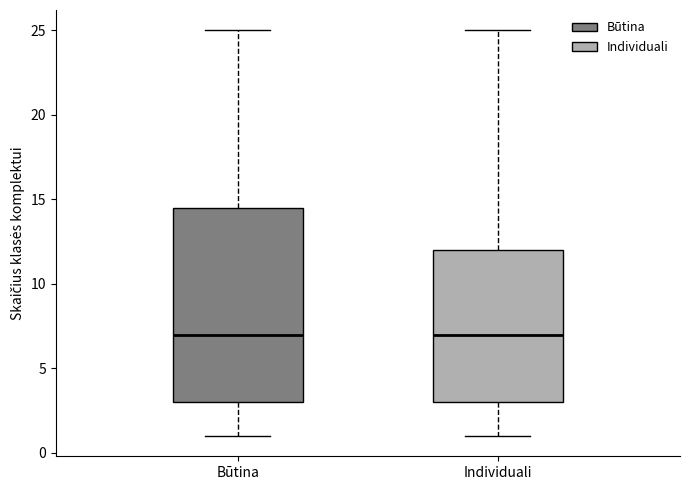

Where does the lower whisker of the box for Individuali end on the y-axis? The values are not printed on the chart, so give them approximately, as read against the axis.

1.0